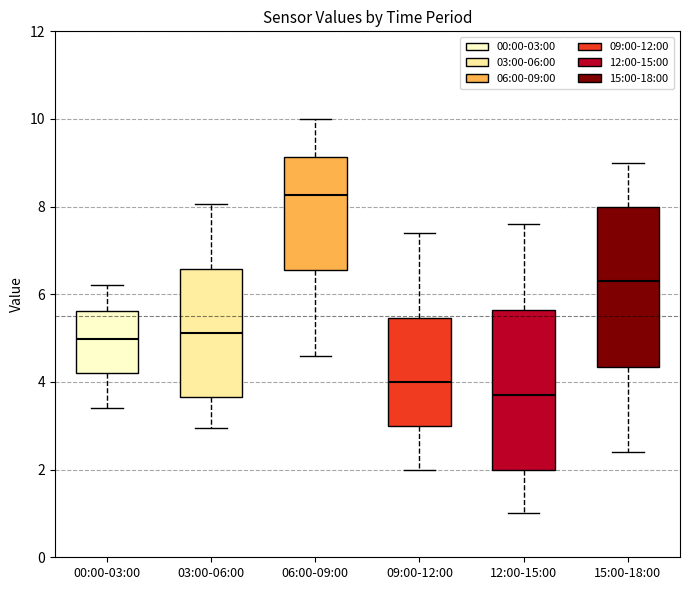

Which box has the highest median line?

06:00-09:00